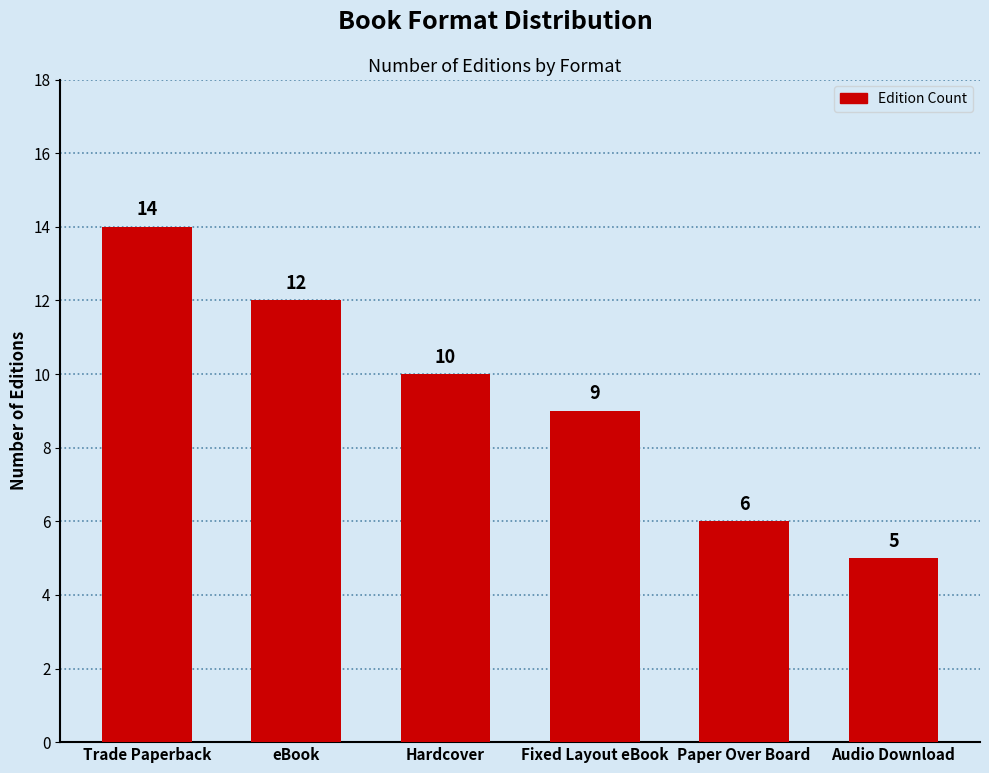

Which label corresponds to the smallest value in the chart?

Audio Download